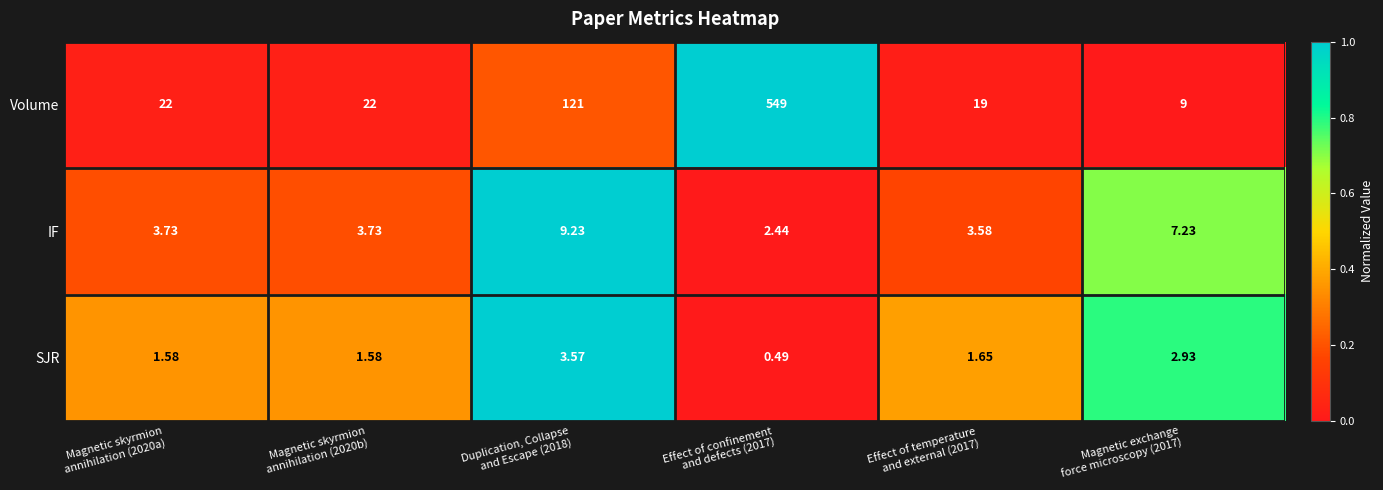

Which series changed the most between Magnetic skyrmion
annihilation (2020a) and Magnetic exchange
force microscopy (2017)?

Volume